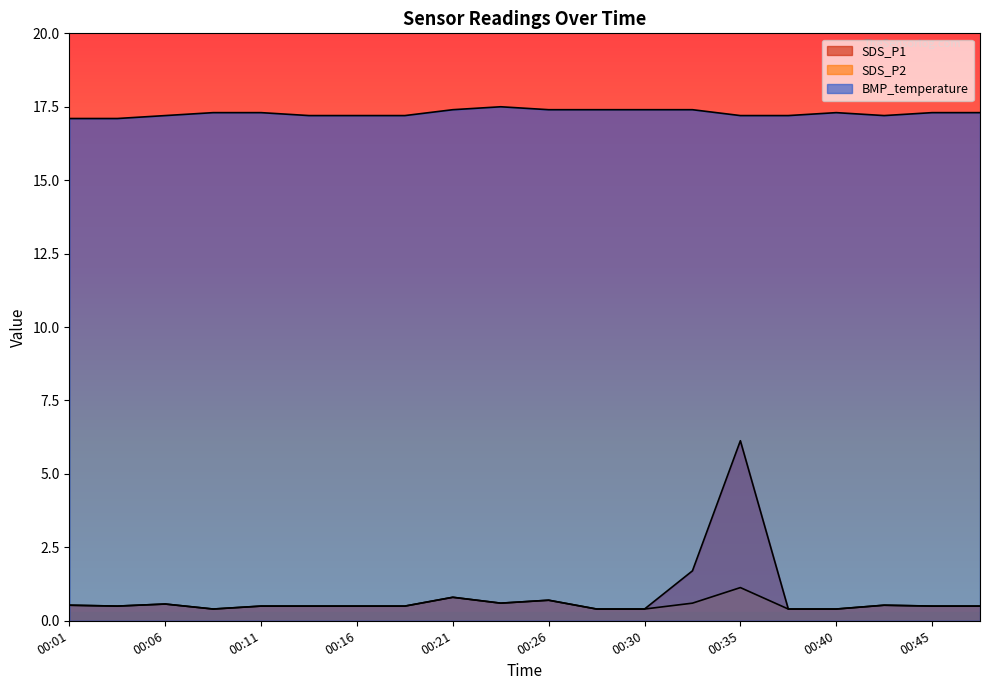

Reading left to right, transcribe all the data shown in this chart.

SDS_P1: 00:01=0.5	00:03=0.5	00:06=0.6	00:08=0.4	00:11=0.5	00:13=0.5	00:16=0.5	00:18=0.5	00:21=0.8	00:23=0.6	00:26=0.7	00:28=0.4	00:30=0.4	00:33=1.7	00:35=6.1	00:38=0.4	00:40=0.4	00:43=0.5	00:45=0.5	00:48=0.5
SDS_P2: 00:01=0.5	00:03=0.5	00:06=0.6	00:08=0.4	00:11=0.5	00:13=0.5	00:16=0.5	00:18=0.5	00:21=0.8	00:23=0.6	00:26=0.7	00:28=0.4	00:30=0.4	00:33=0.6	00:35=1.1	00:38=0.4	00:40=0.4	00:43=0.5	00:45=0.5	00:48=0.5
BMP_temperature: 00:01=17.1	00:03=17.1	00:06=17.2	00:08=17.3	00:11=17.3	00:13=17.2	00:16=17.2	00:18=17.2	00:21=17.4	00:23=17.5	00:26=17.4	00:28=17.4	00:30=17.4	00:33=17.4	00:35=17.2	00:38=17.2	00:40=17.3	00:43=17.2	00:45=17.3	00:48=17.3